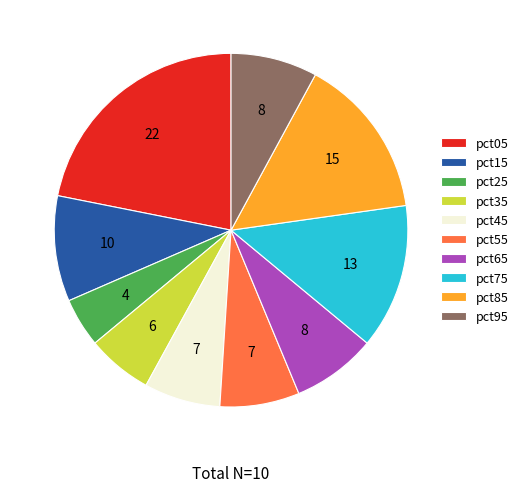

How many segments does this pie chart have?

10